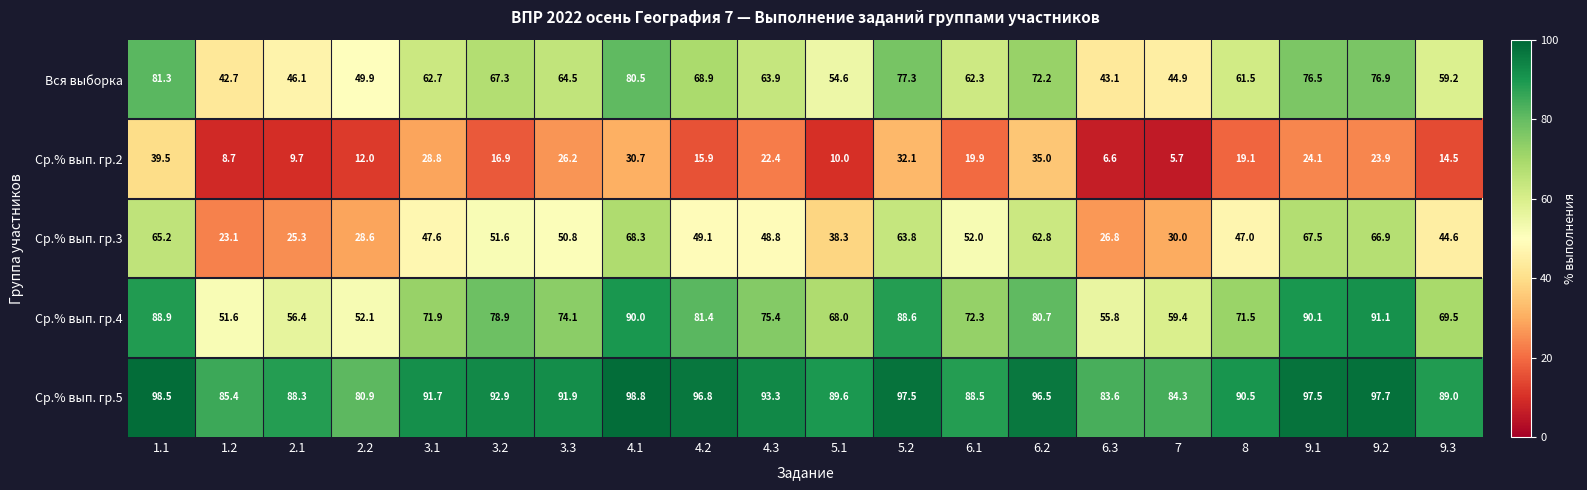

What is the total value across all series at 1.2?

211.5